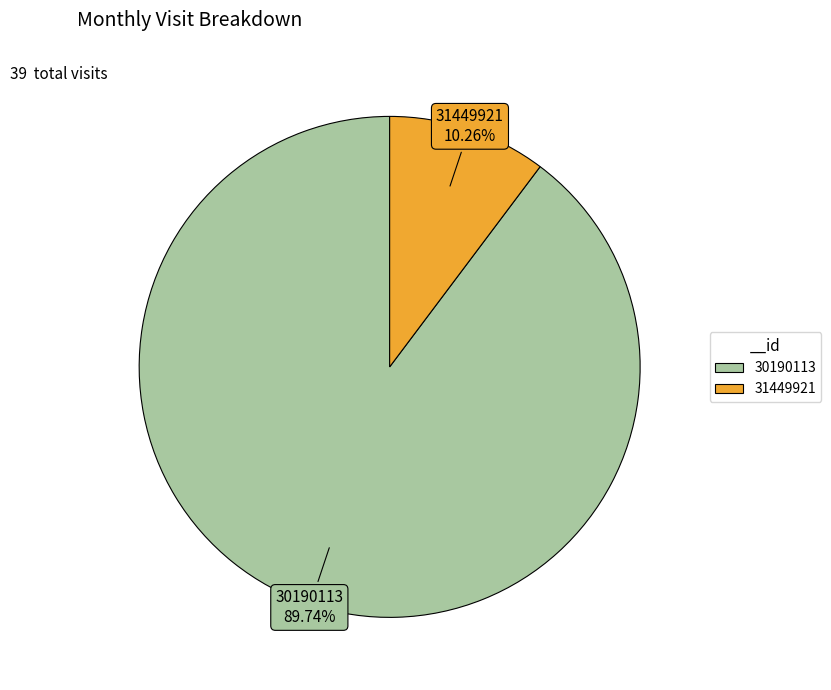

What percentage is NOT represented by 31449921?

89.7%